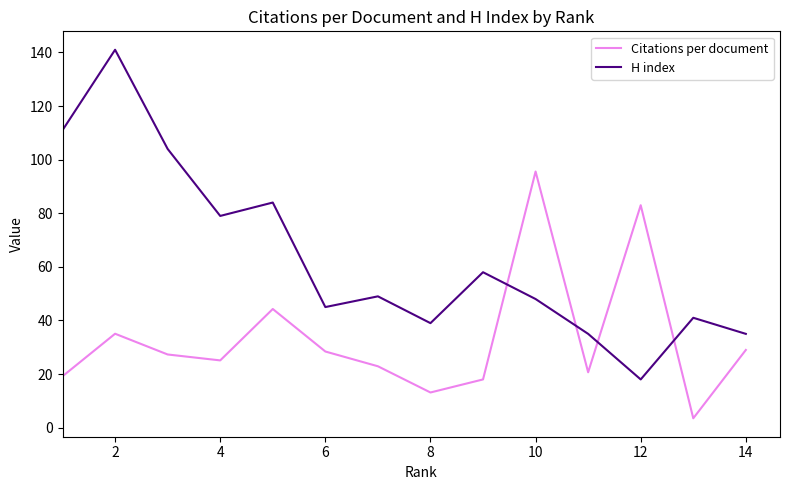

What are all the series names shown in the legend?

Citations per document, H index